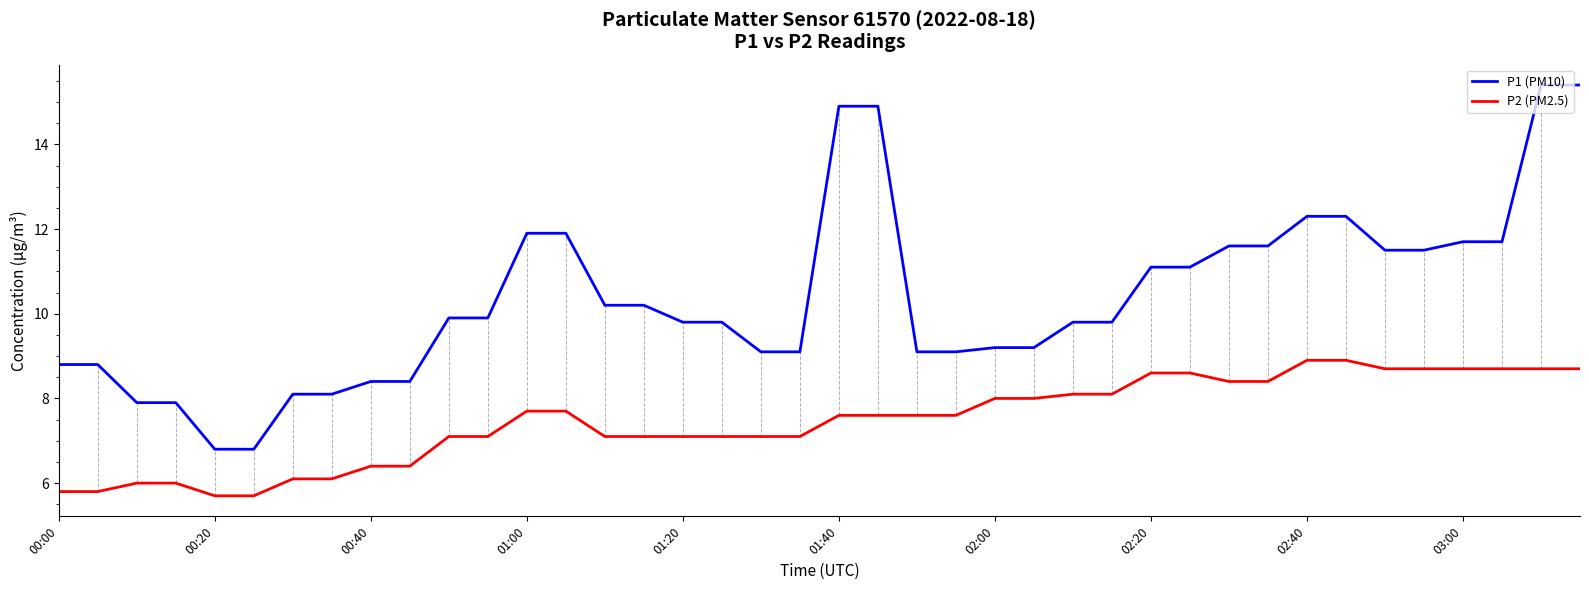

What is the difference between the maximum and minimum values in the P1 (PM10) series?

8.6